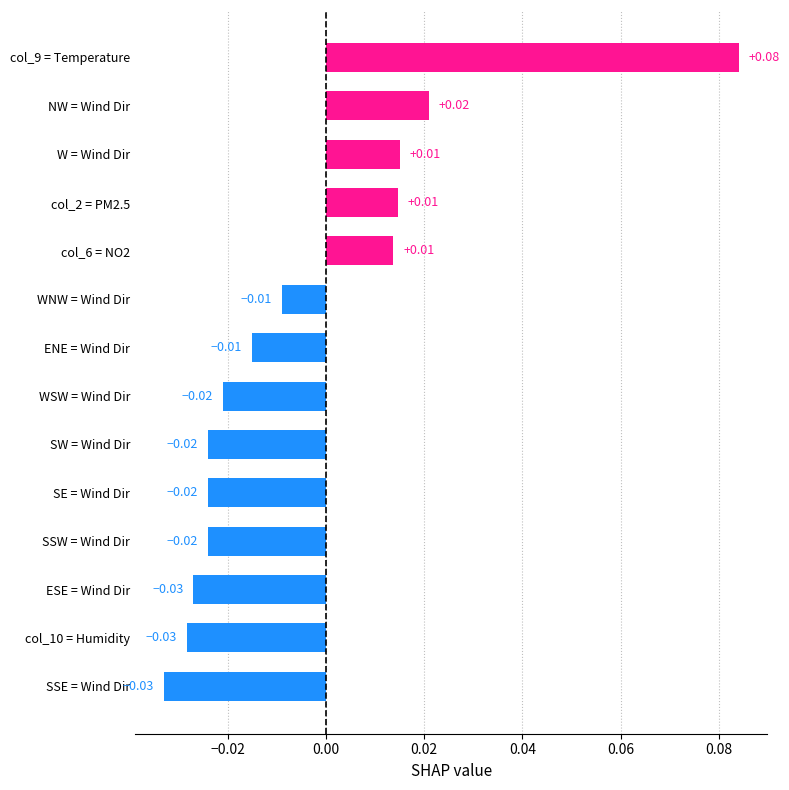

Between NW = Wind Dir and col_6 = NO2, which is larger?

NW = Wind Dir